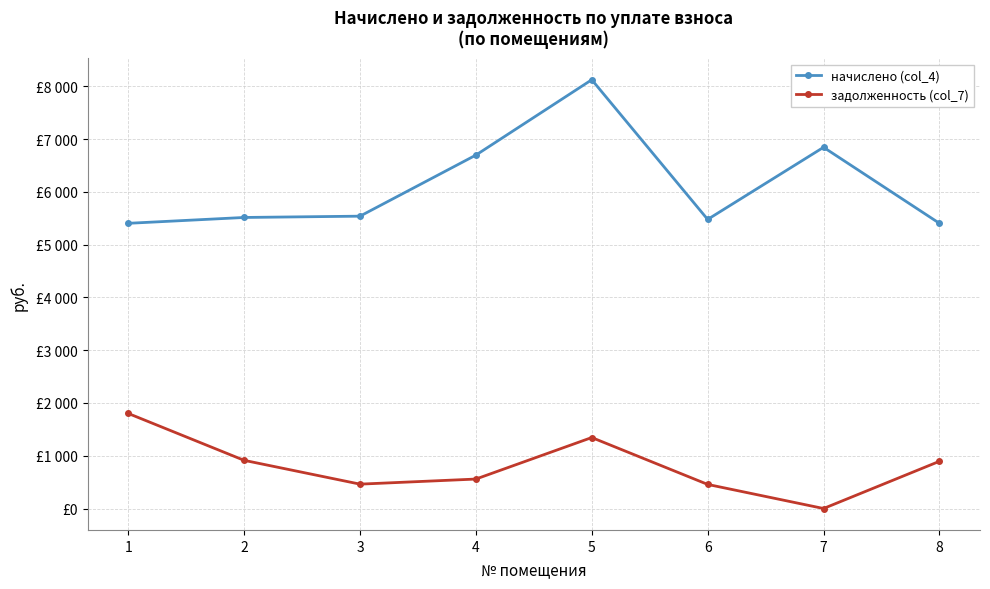

What is the difference between the second highest and minimum values in the начислено (col_4) series?

1440.6